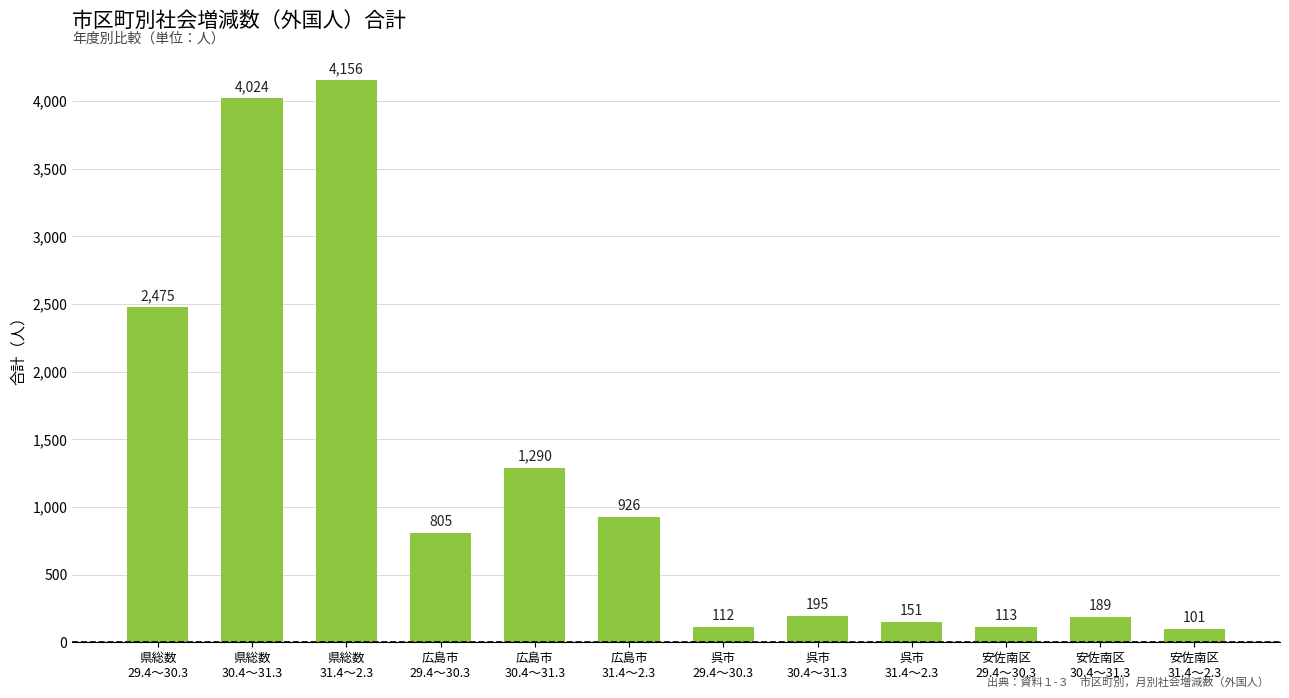

At which label is the value closest to 2128?

県総数
29.4～30.3